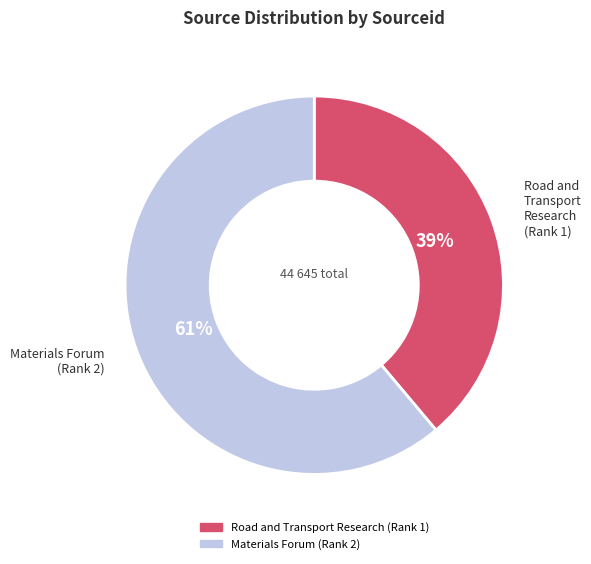

Count the number of slices in the pie.

2